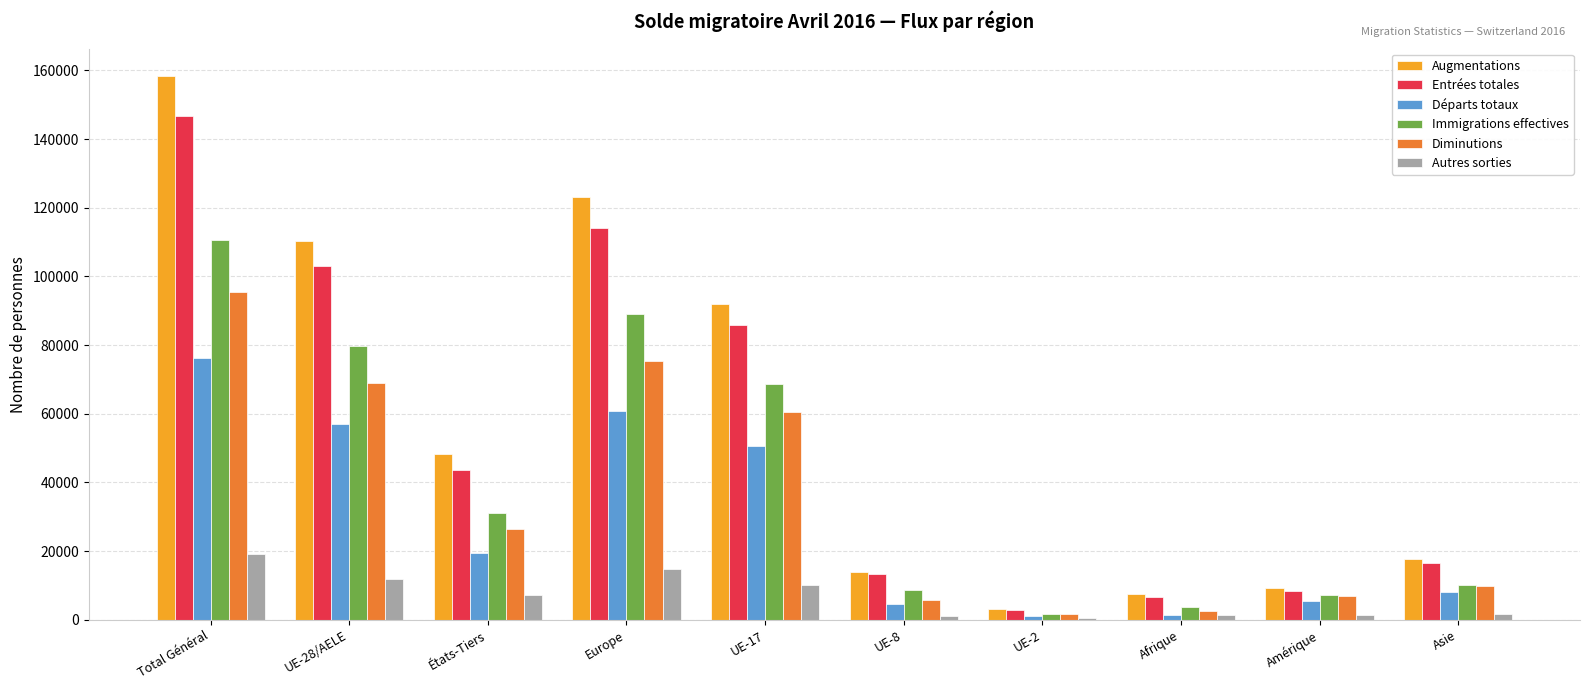

What is the total value across all series at Afrique?

22909